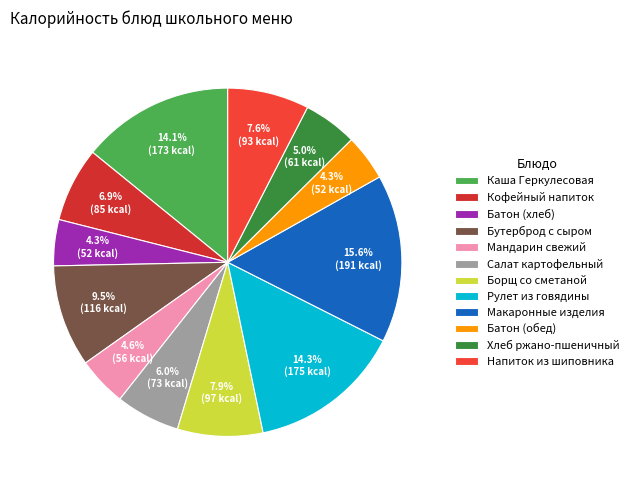

Rank the categories by value from highest to lowest.

Макаронные изделия, Рулет из говядины, Каша Геркулесовая, Бутерброд с сыром, Борщ со сметаной, Напиток из шиповника, Кофейный напиток, Салат картофельный, Хлеб ржано-пшеничный, Мандарин свежий, Батон (хлеб), Батон (обед)